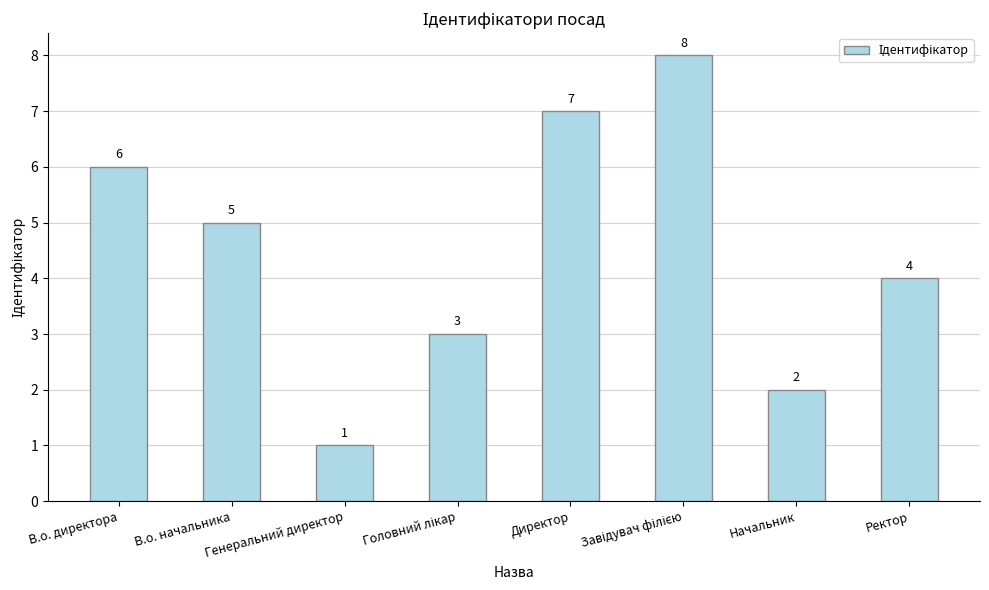

What is the change in value from Директор to Ректор?

-3